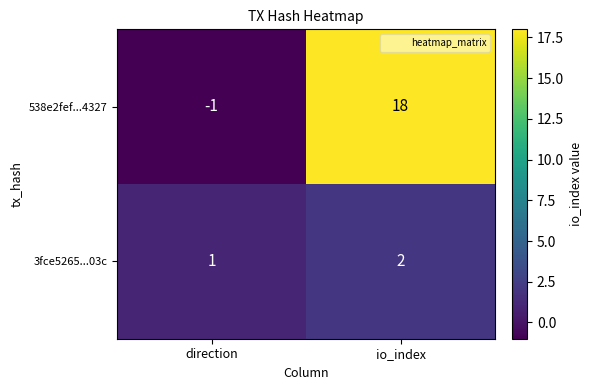

Reading left to right, extract all data points from this chart.

538e2fef...4327: direction=-1	io_index=18
3fce5265...03c: direction=1	io_index=2